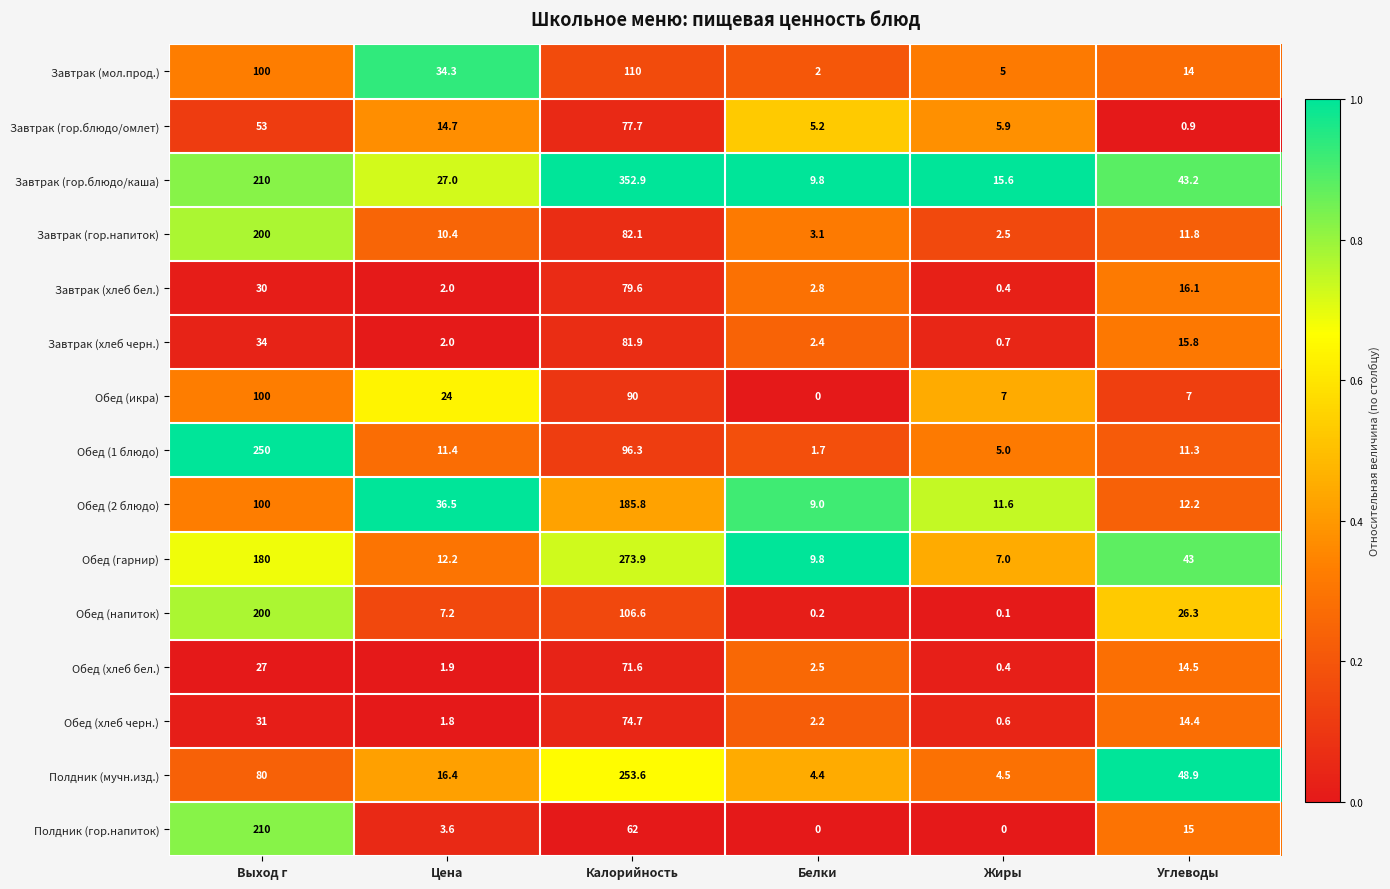

Which category has the highest value across all series?

Калорийность